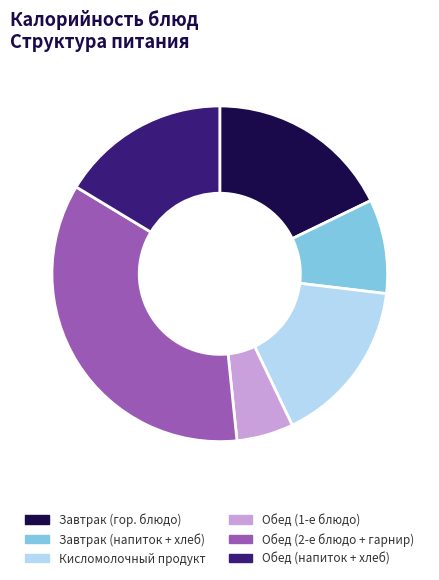

Does any single category account for the majority?

No